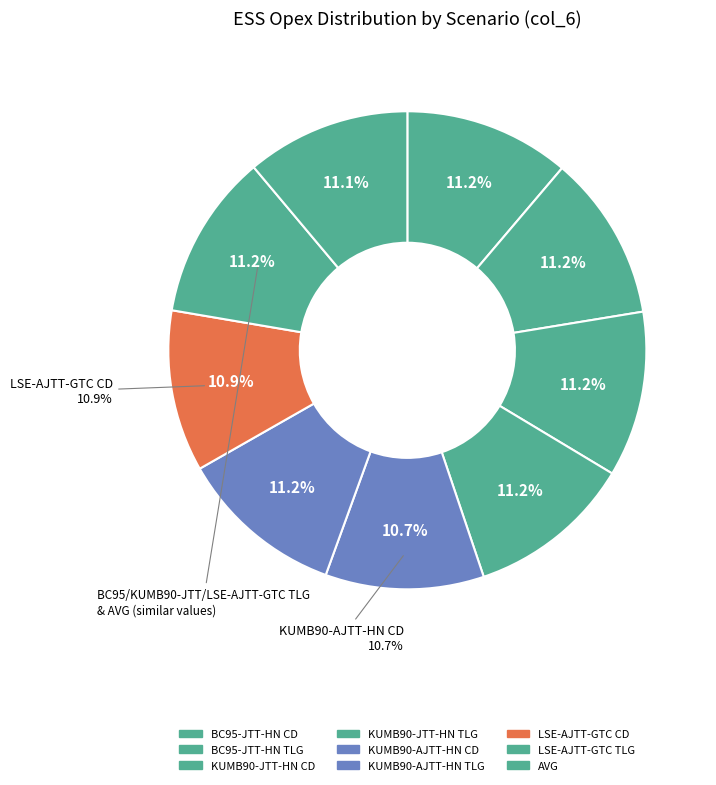

To the nearest percent, what percentage of the pie is KUMB90-JTT-HN CD?

11%